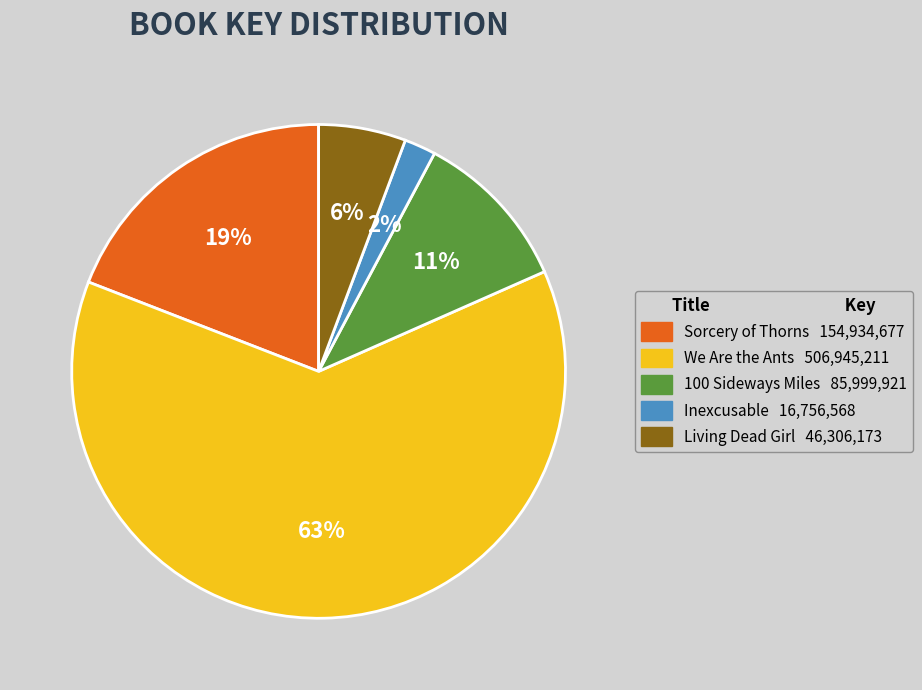

Does any single category account for the majority?

Yes